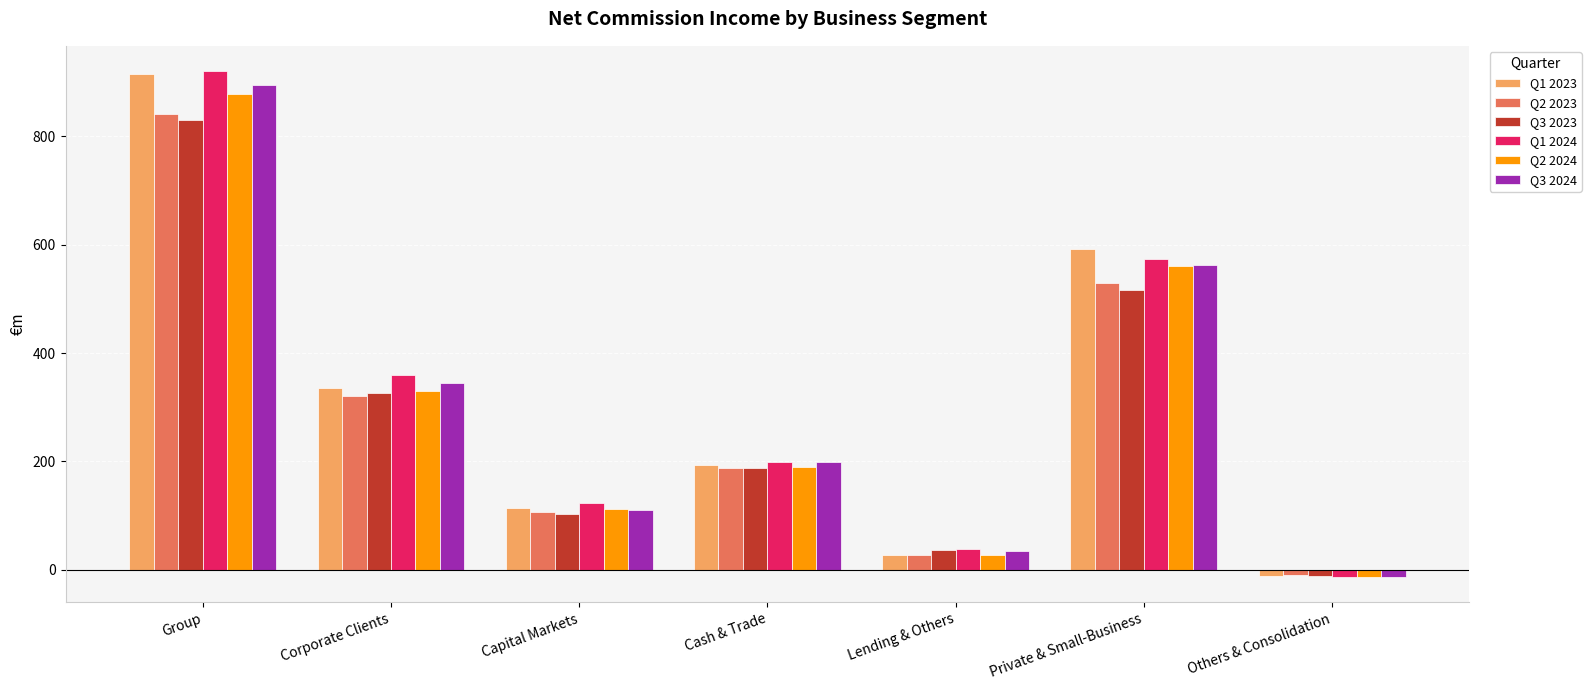

Are the bars grouped side by side (vs. stacked)?

Yes